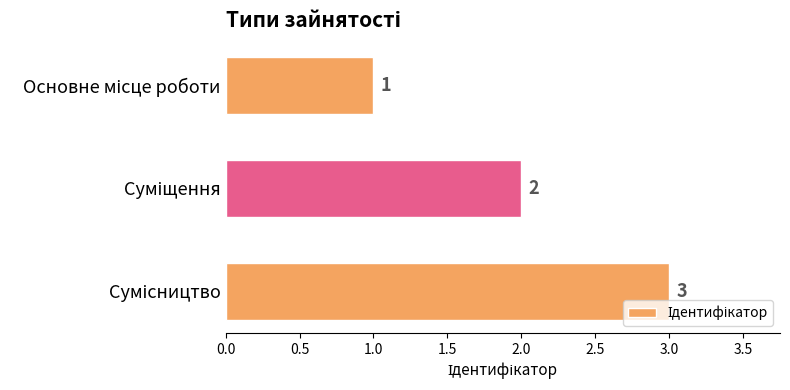

How many bars are there in total?

3